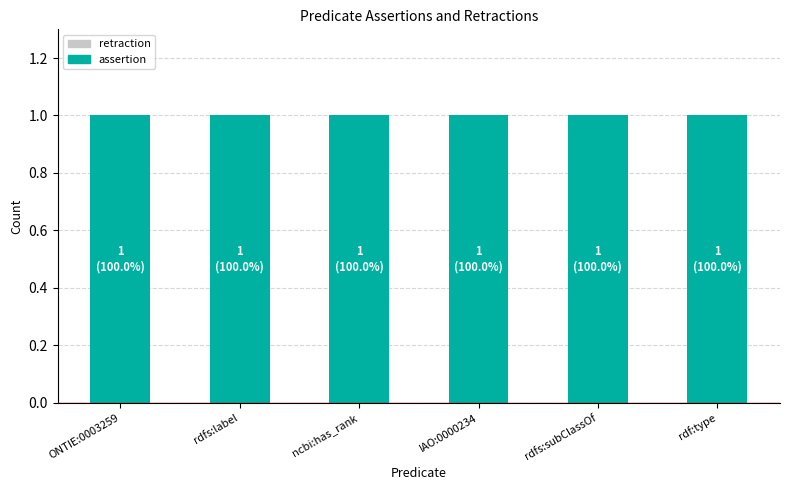

At which category does the chart reach its minimum across all series?

ONTIE:0003259